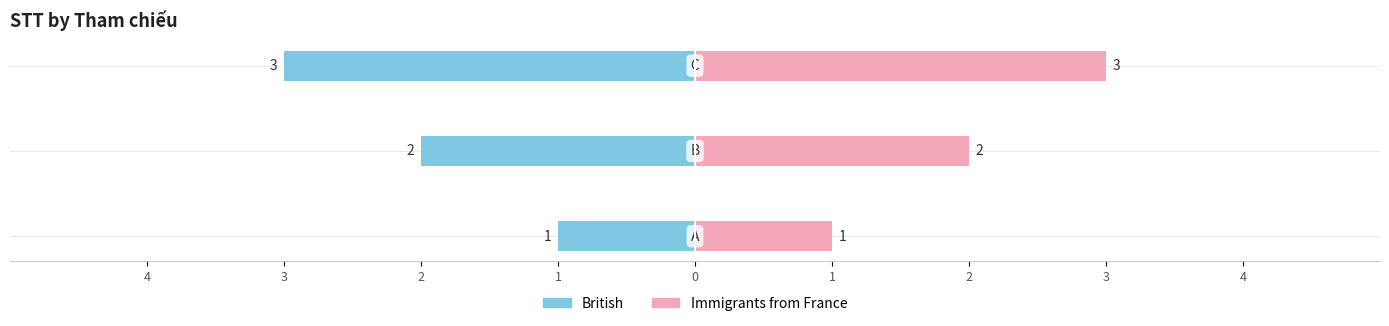

Which series has the largest total across all categories?

Immigrants from France